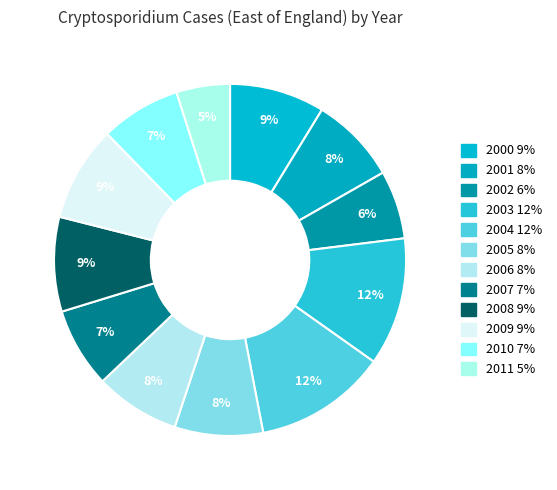

Count the number of slices in the pie.

12